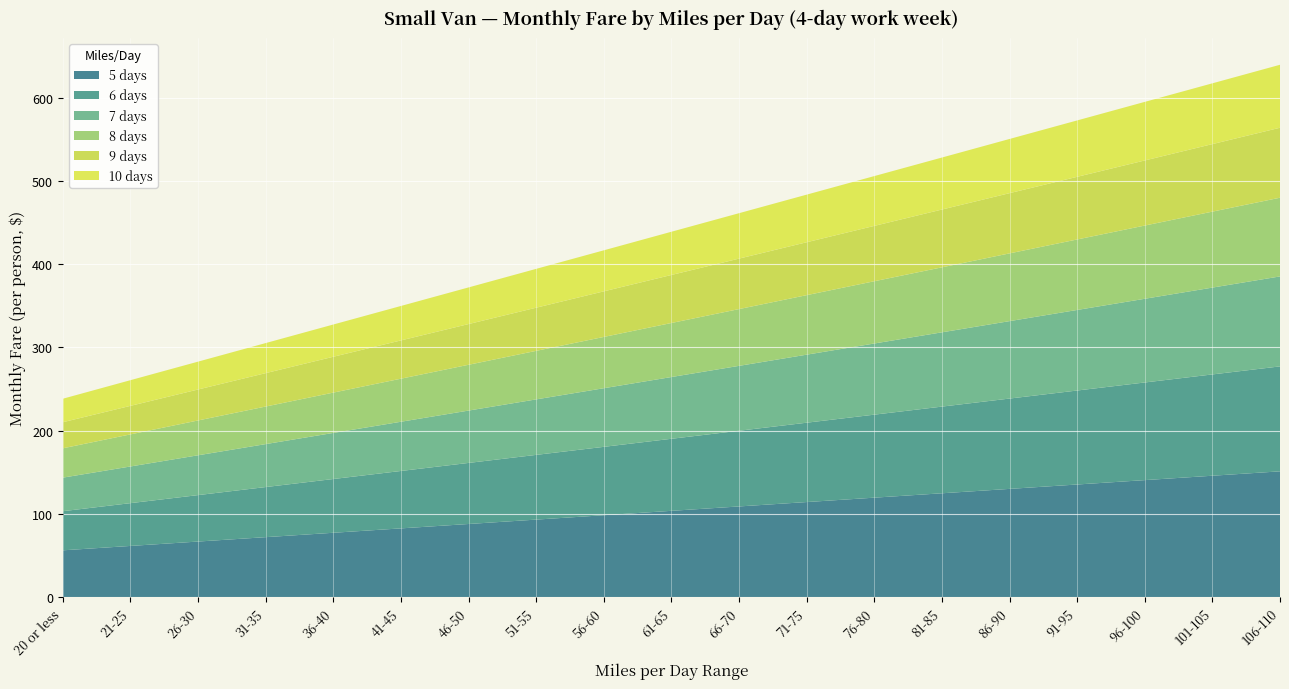

Reading left to right, extract all data points from this chart.

5 days: 56.4	61.7	66.9	72.2	77.5	82.7	88.0	93.3	98.5	103.8	109.1	114.4	119.6	124.9	130.2	135.4	140.7	146.0	151.2
6 days: 47.0	51.4	55.8	60.2	64.6	69.0	73.3	77.7	82.1	86.5	90.9	95.3	99.7	104.1	108.5	112.9	117.3	121.7	126.0
7 days: 40.3	44.0	47.8	51.6	55.3	59.1	62.9	66.6	70.4	74.2	77.9	81.7	85.5	89.2	93.0	96.7	100.5	104.3	108.0
8 days: 35.2	38.5	41.8	45.1	48.4	51.7	55.0	58.3	61.6	64.9	68.2	71.5	74.8	78.1	81.4	84.7	87.9	91.2	94.5
9 days: 31.3	34.3	37.2	40.1	43.0	46.0	48.9	51.8	54.8	57.7	60.6	63.5	66.5	69.4	72.3	75.2	78.2	81.1	84.0
10 days: 28.2	30.8	33.5	36.1	38.7	41.4	44.0	46.6	49.3	51.9	54.5	57.2	59.8	62.5	65.1	67.7	70.4	73.0	75.6